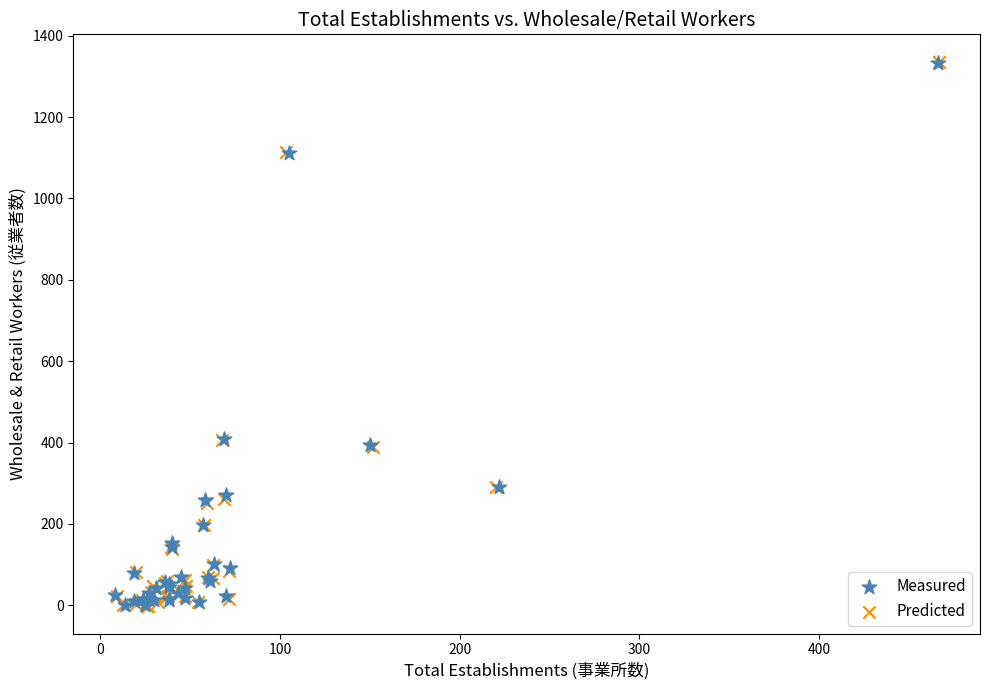

Which series has the widest spread of Y values?

Predicted